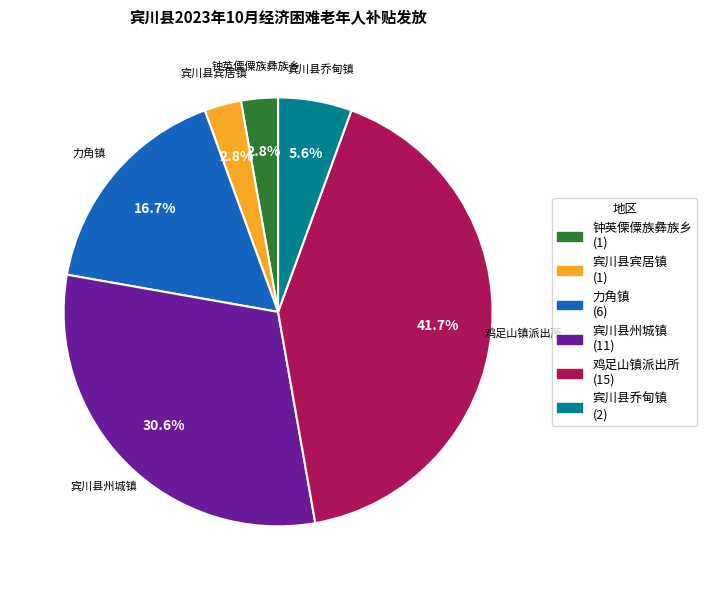

Does 力角镇 represent more than half of the total?

No